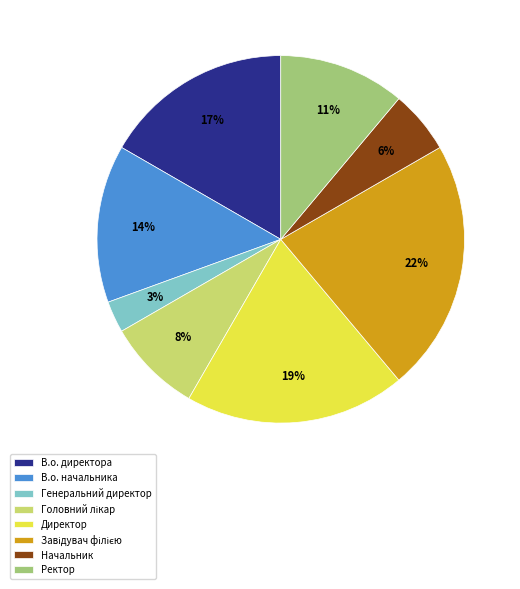

Does Ректор represent more than half of the total?

No